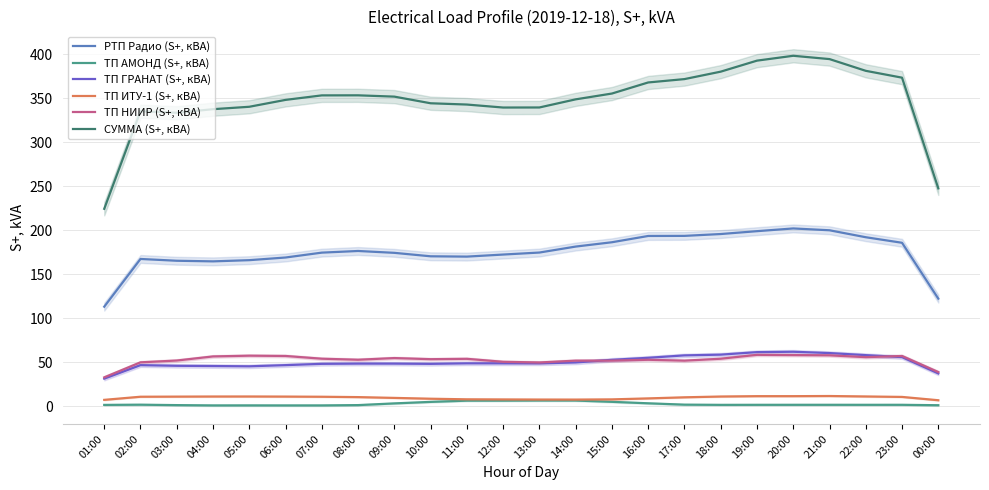

What is the label of the 16th point from the right?

09:00